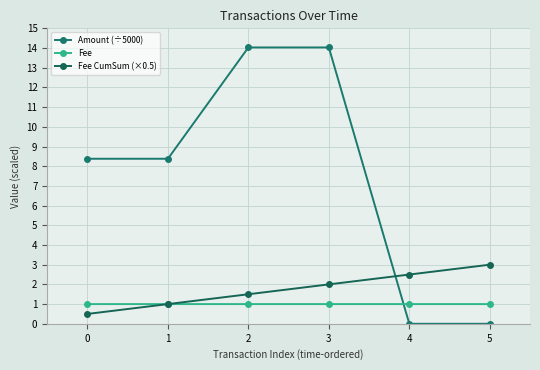

Count the number of categories in the chart.

6